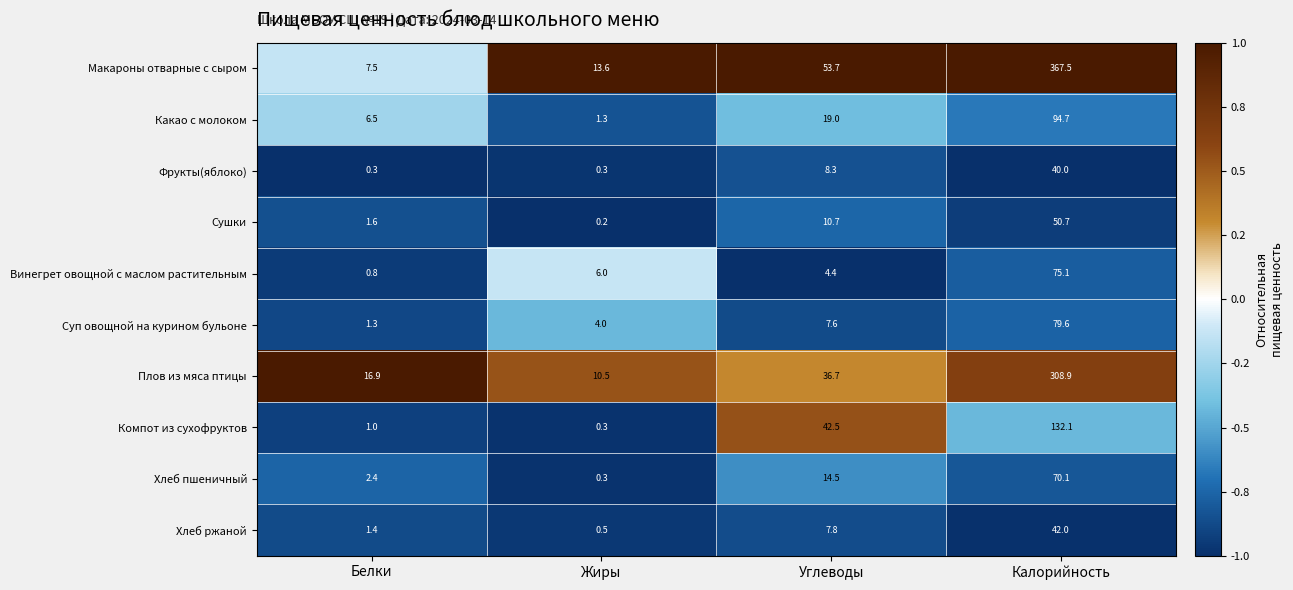

What is the maximum value for Сушки?

50.7